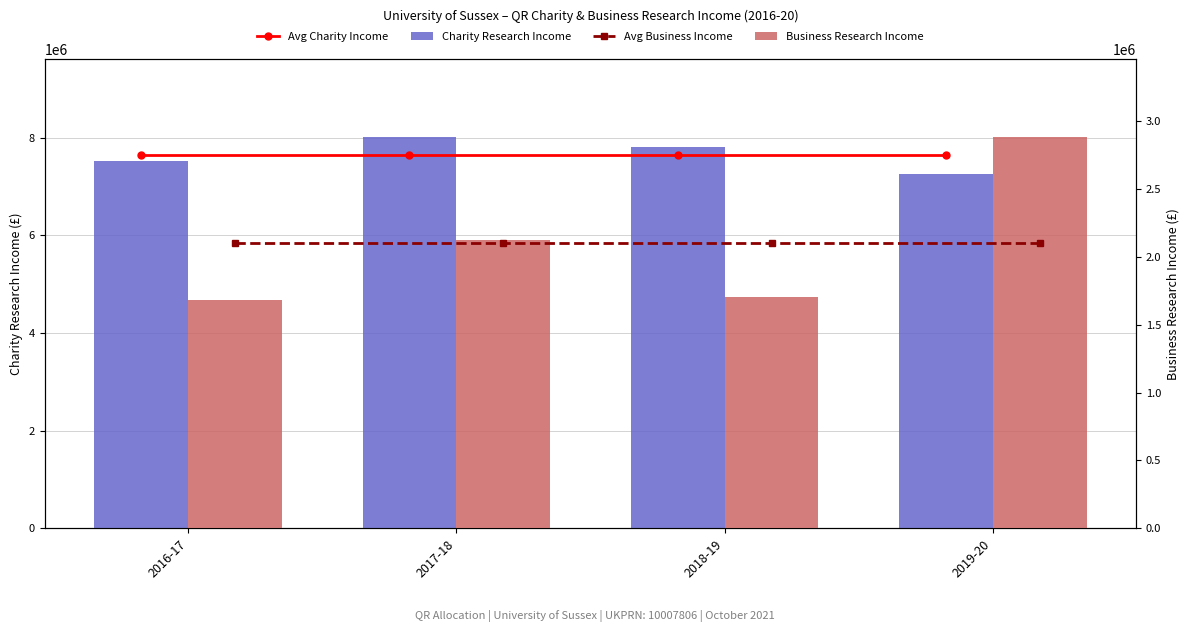

List the series in order of their peak value, highest first.

Charity Research Income, Avg Charity Income, Business Research Income, Avg Business Income